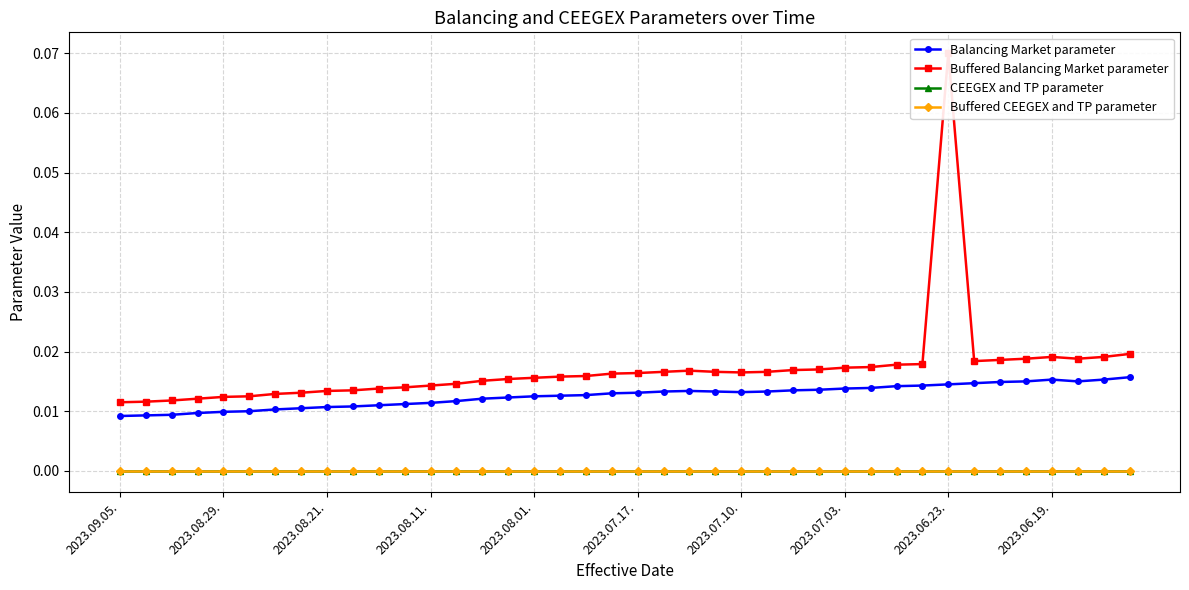

At which category does the chart reach its minimum across all series?

2023.09.05.